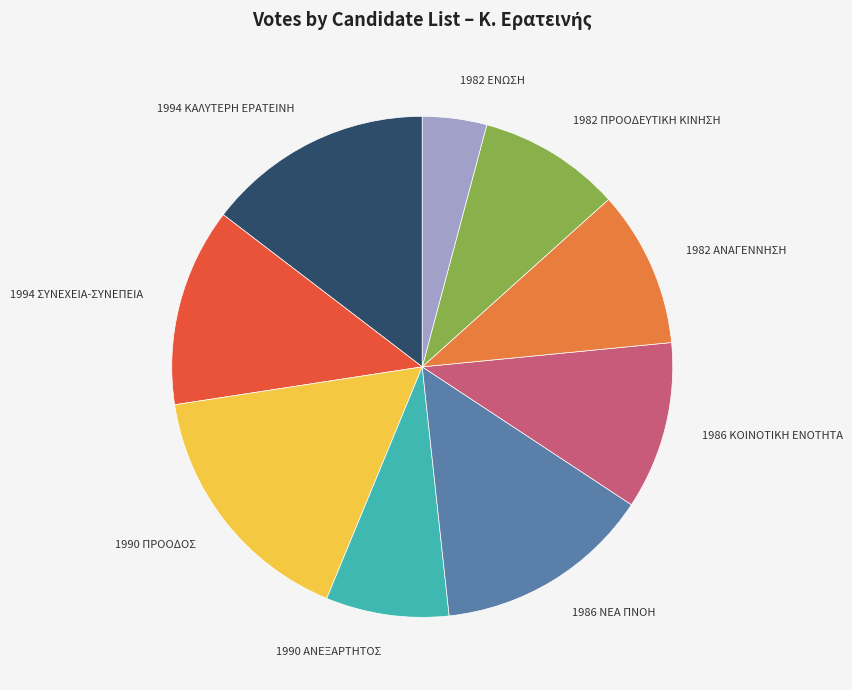

Which slice is the largest?

1990 ΠΡΟΟΔΟΣ